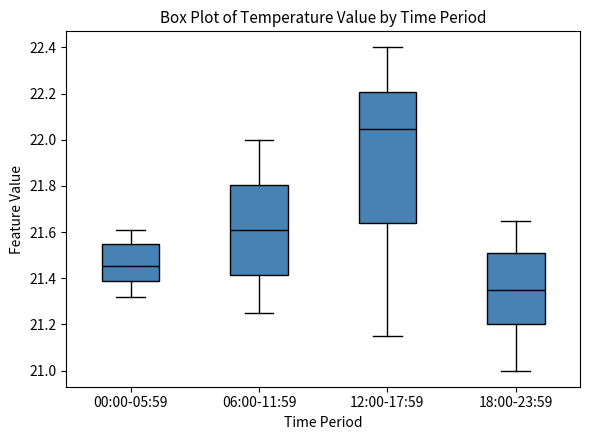

Where is the lower edge of the box for 18:00-23:59 on the y-axis? The values are not printed on the chart, so give them approximately, as read against the axis.

21.20